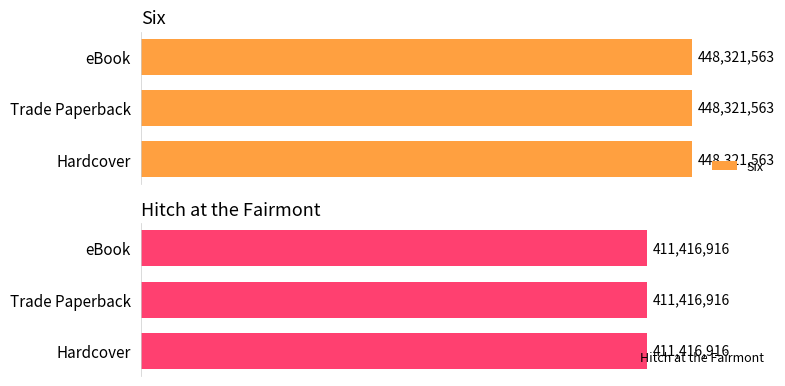

Reading left to right, list all the values displayed in this chart.

Six: 448321563	448321563	448321563
Hitch at the Fairmont: 411416916	411416916	411416916